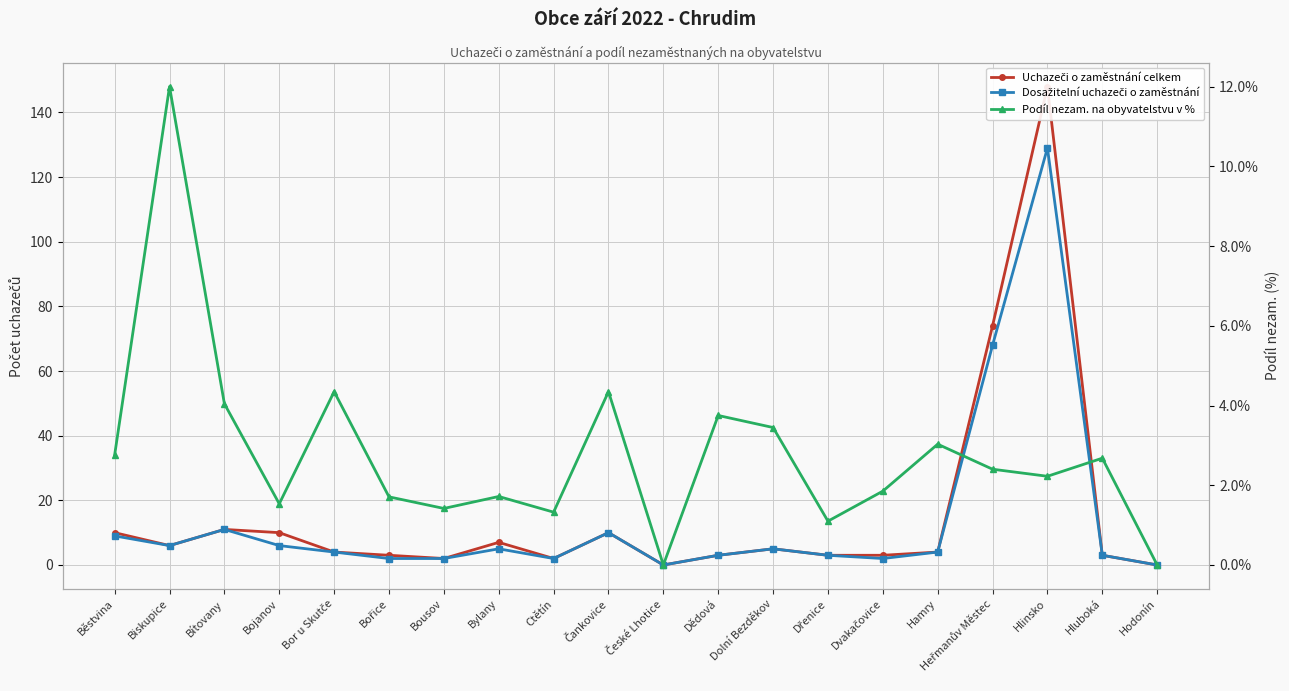

What position from the right is Čankovice?

11